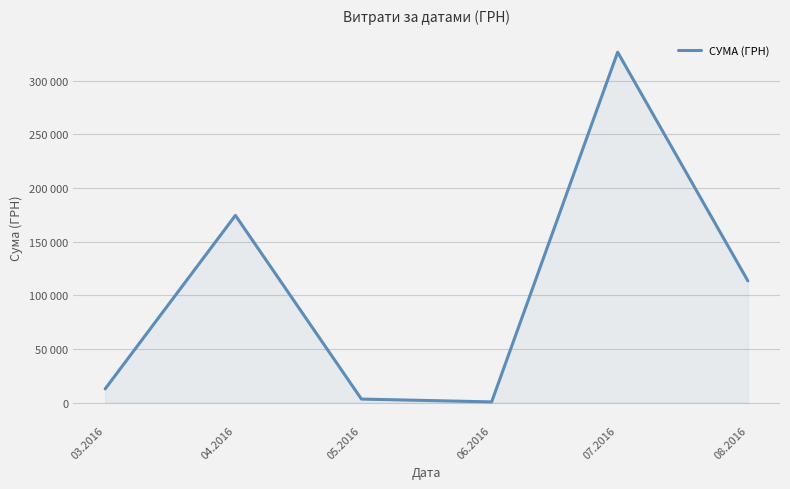

What value does the data have at 04.2016?

174434.8